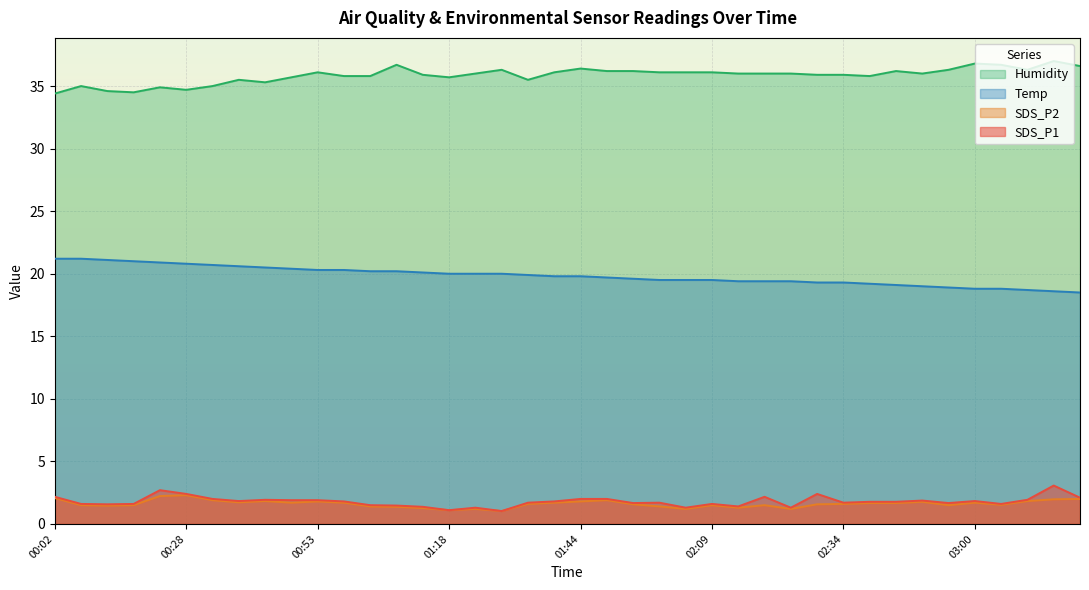

At 00:53, list the series in order from largest to smallest.

Humidity, Temp, SDS_P1, SDS_P2